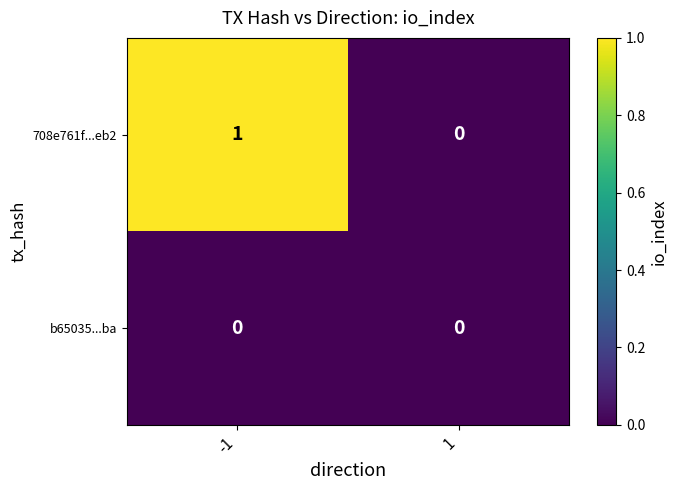

The 708e761f...eb2 series shows 1 at 1. True or false?

False